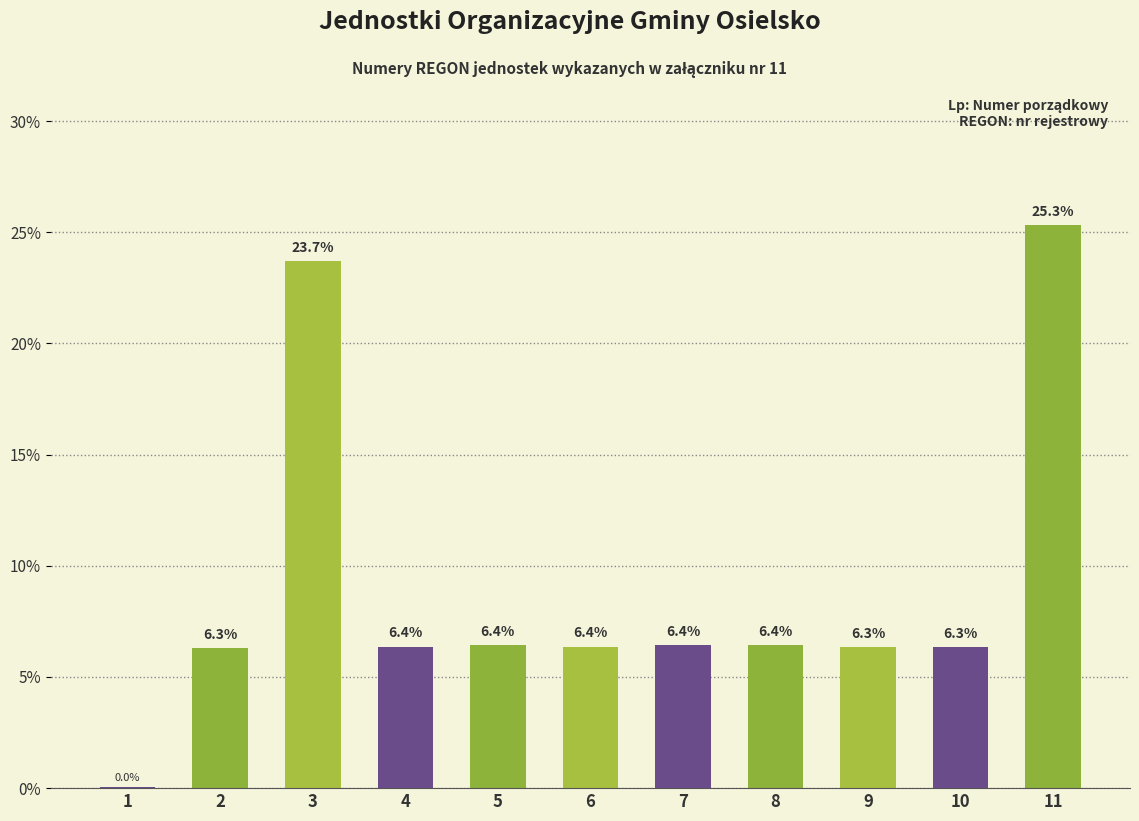

Are the bars horizontal?

No